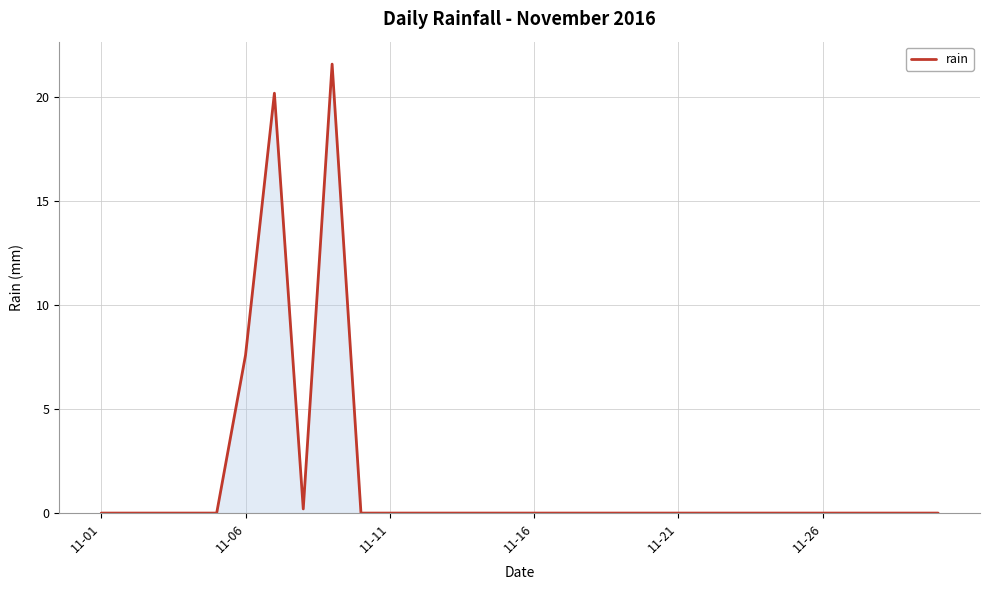

What is the maximum value shown in the chart?

21.6